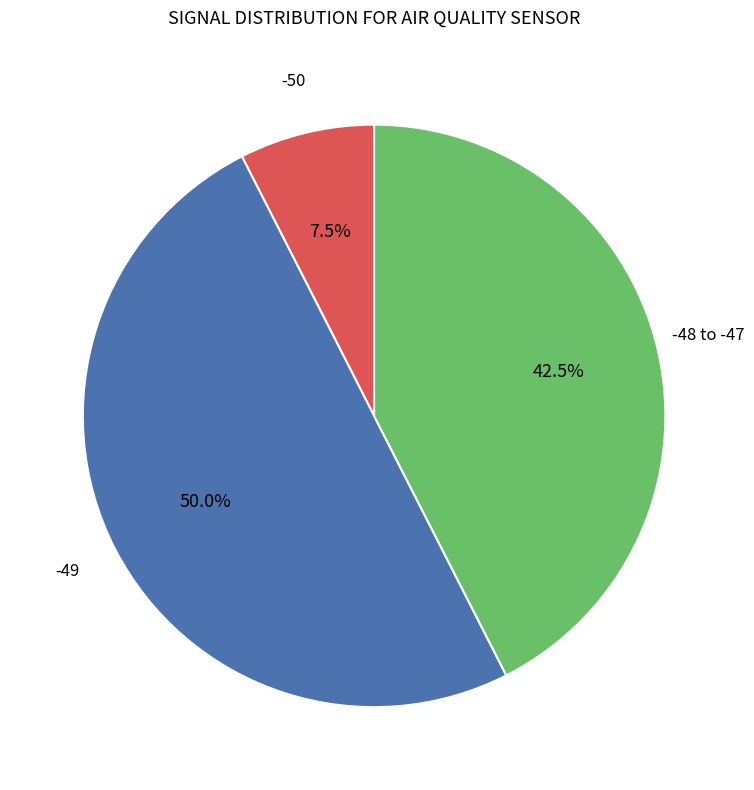

The -49 slice represents 23% of the pie. True or false?

False